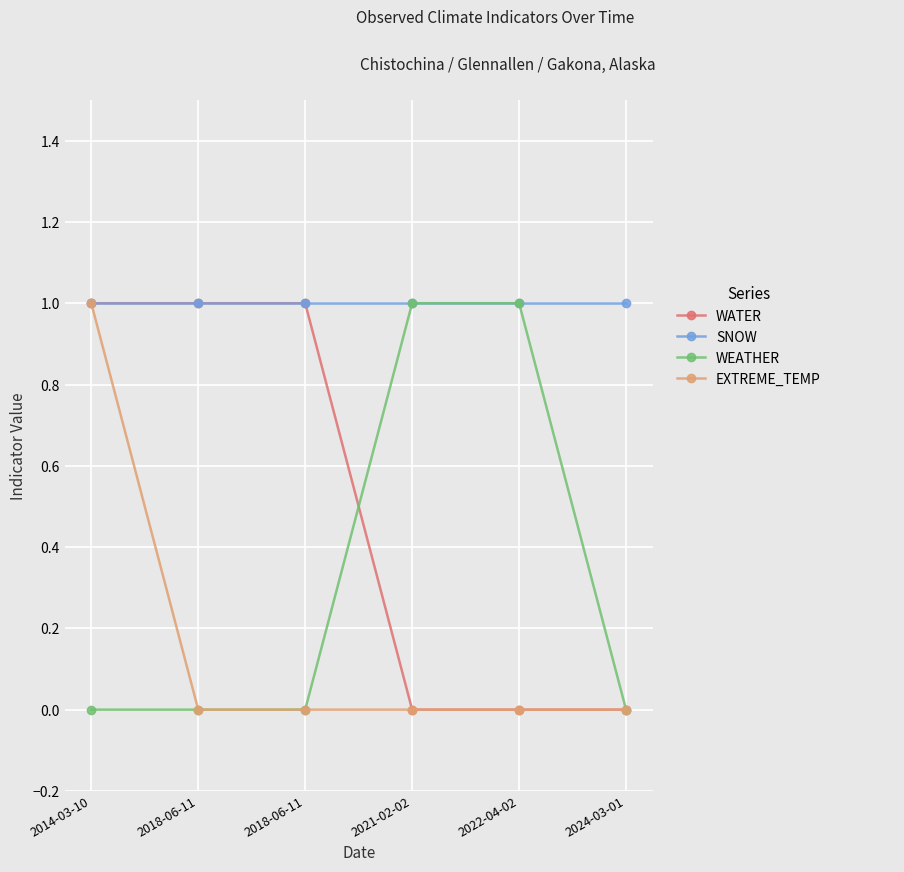

How many categories are shown in the chart?

6